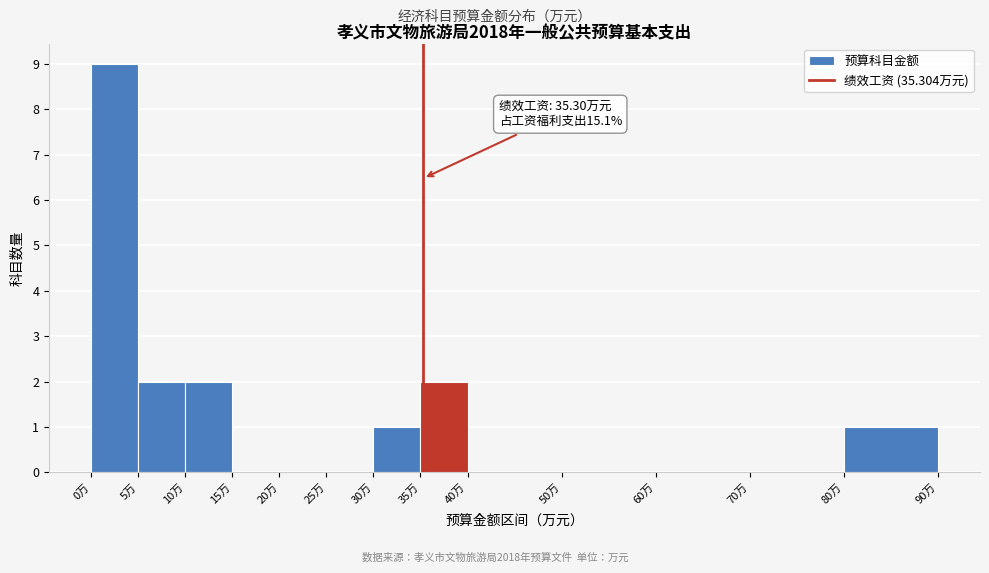

Over which range of the x-axis is the bar tallest?

0 to 5